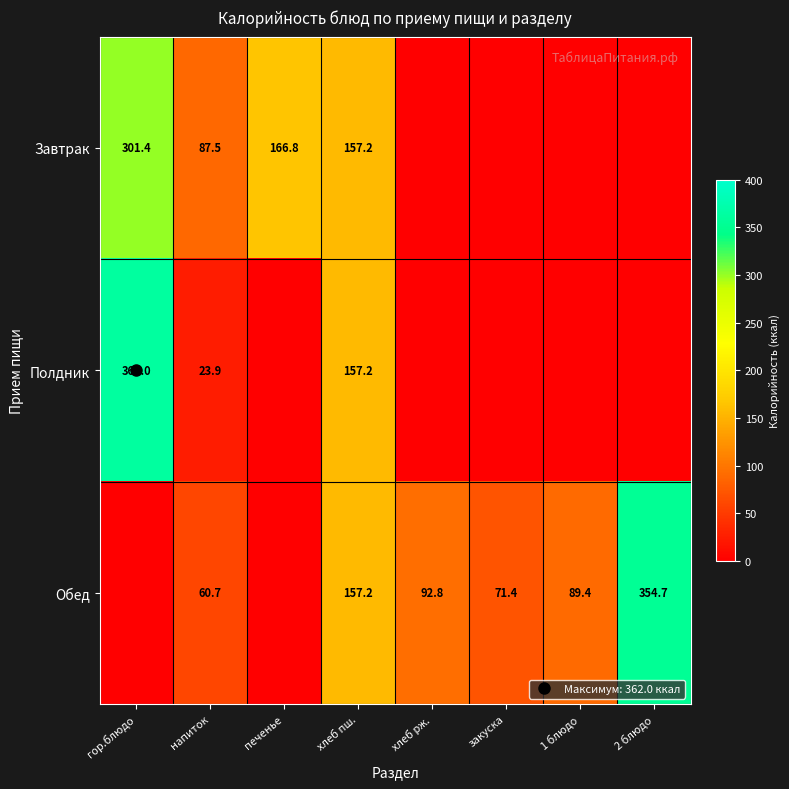

How many series are shown in this chart?

3